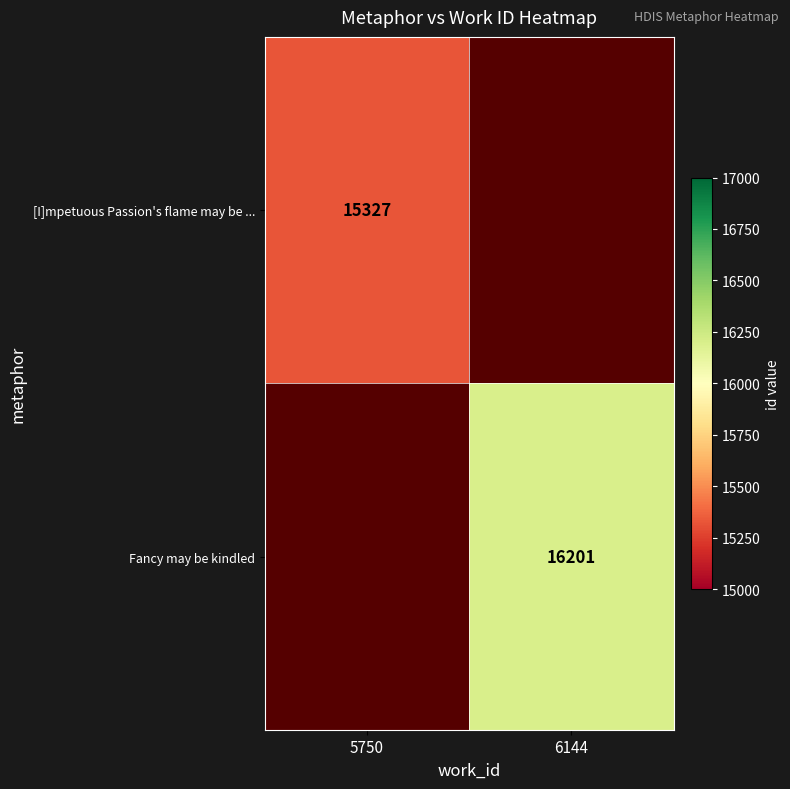

What is the maximum value shown in the chart?

16201.0